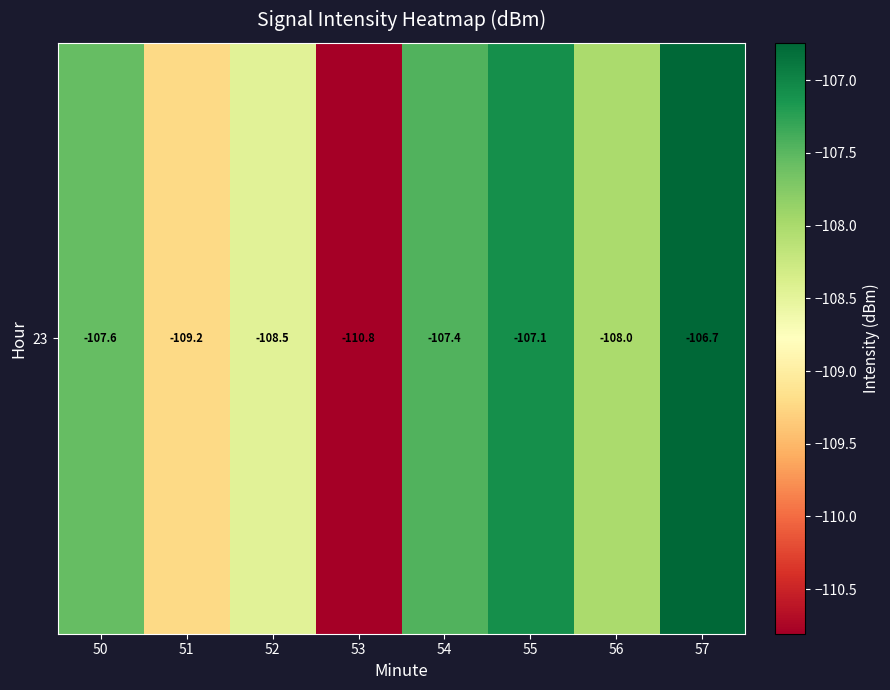

Reading right to left, transcribe all the data shown in this chart.

-106.7	-108.0	-107.1	-107.4	-110.8	-108.5	-109.2	-107.6